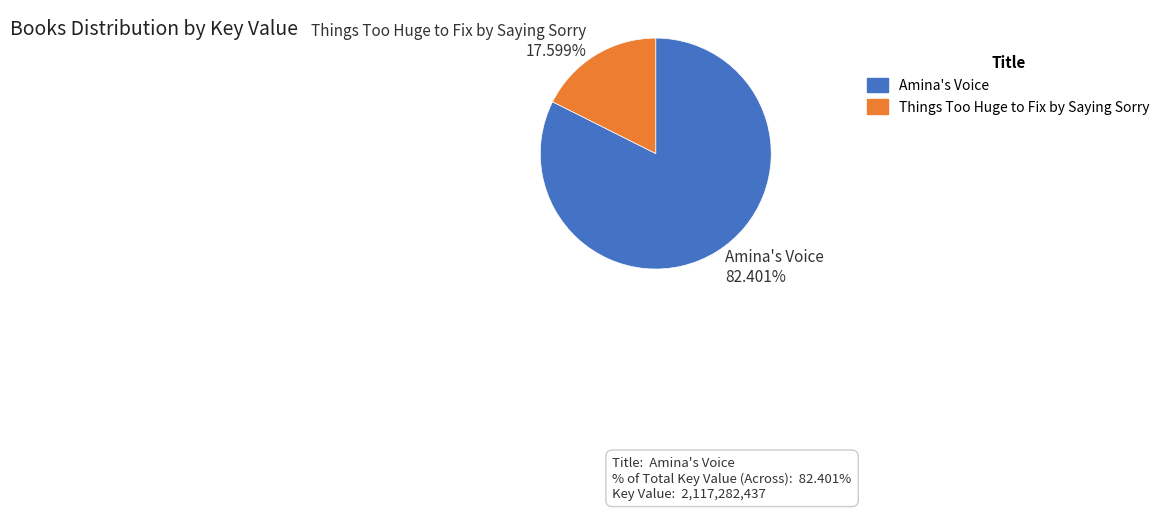

Combined, what portion of the pie is Amina's Voice and Things Too Huge to Fix by Saying Sorry?

100.0%